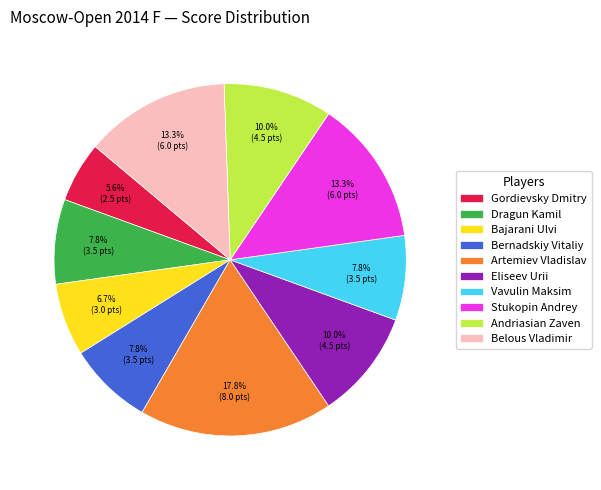

What is the ratio of the value at Andriasian Zaven to the value at Eliseev Urii?

1.0